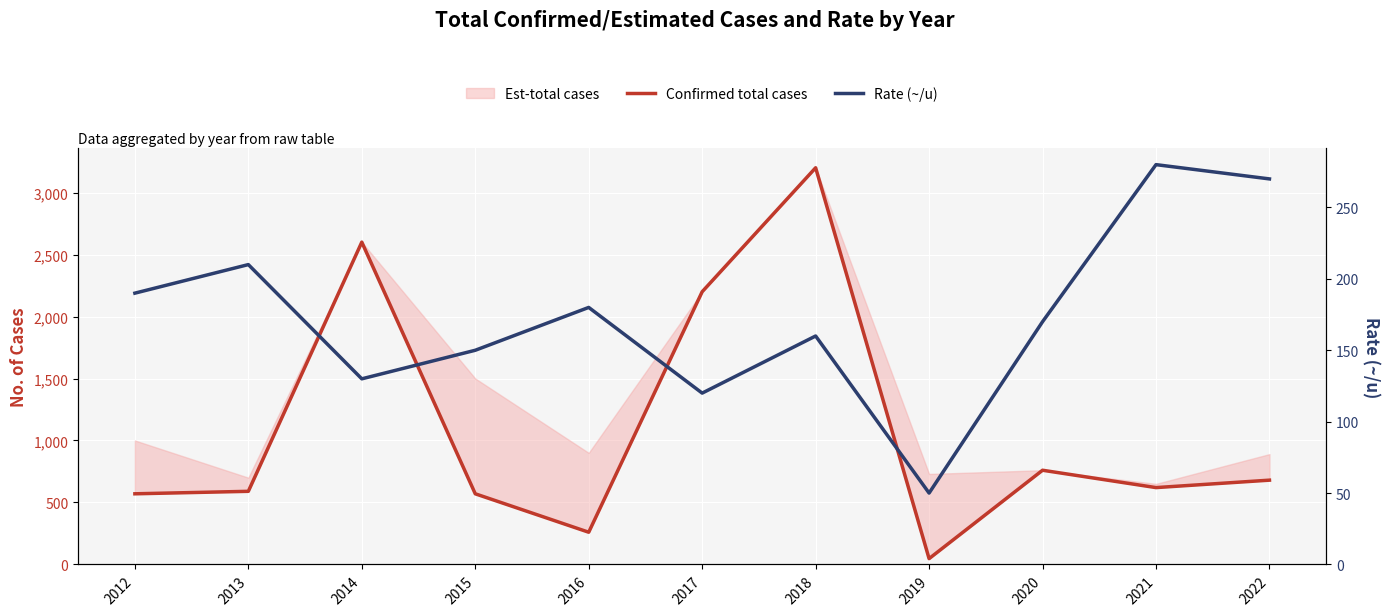

True or false: Rate (~/u) and Confirmed total cases intersect in this chart.

True